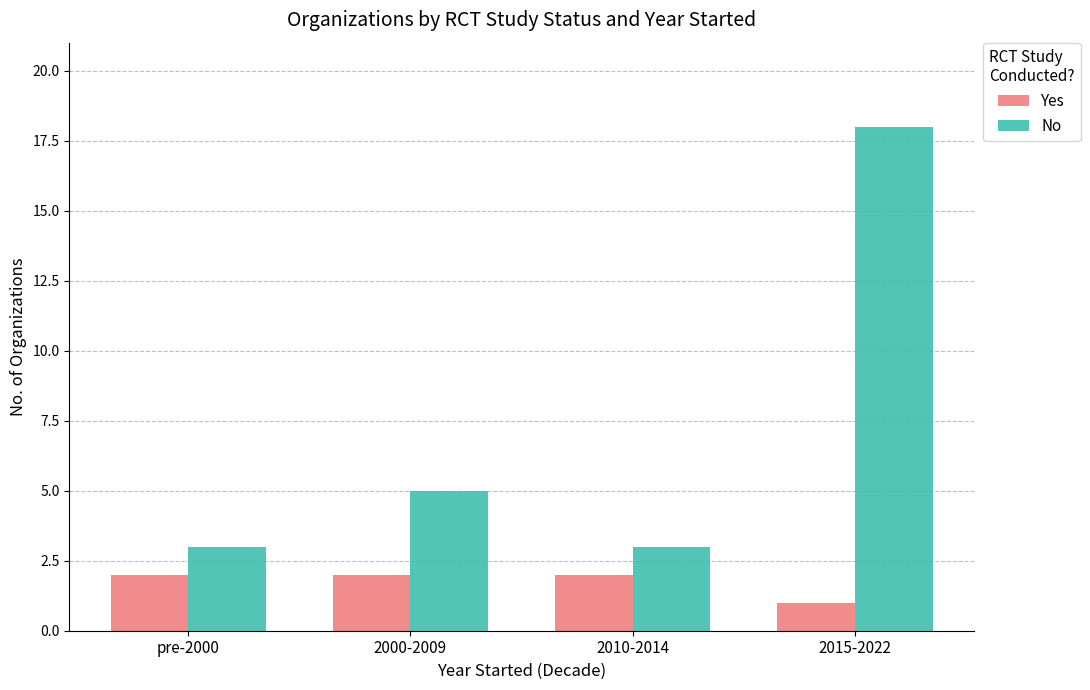

Reading right to left, what are all the values shown in this chart?

Yes: 2015-2022=1	2010-2014=2	2000-2009=2	pre-2000=2
No: 2015-2022=18	2010-2014=3	2000-2009=5	pre-2000=3